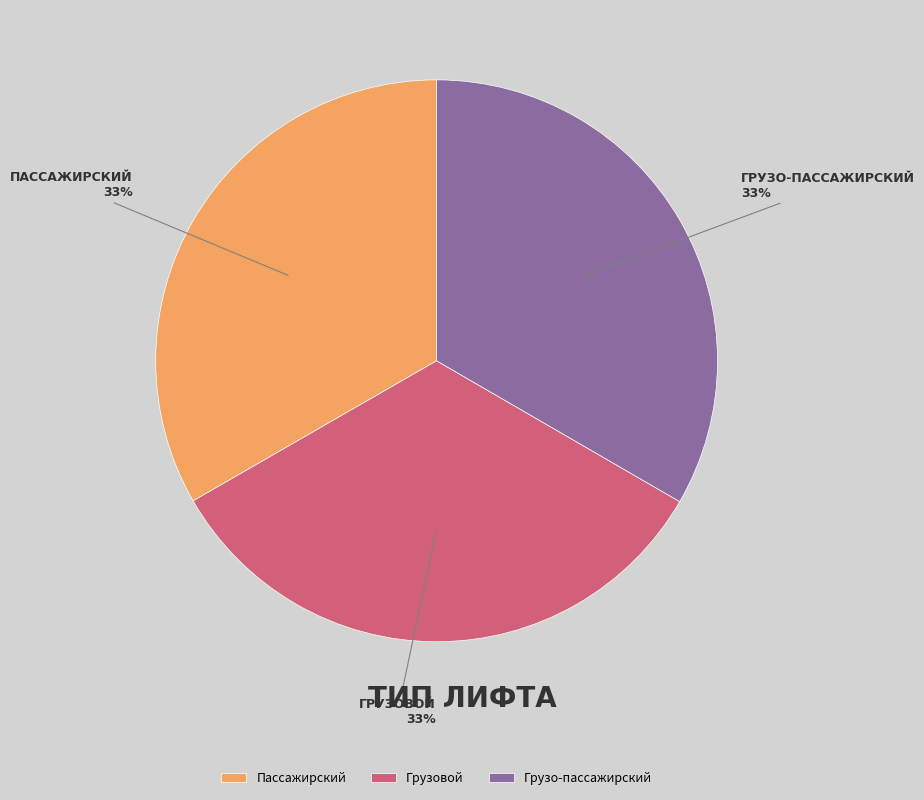

Approximately how many times larger is the value at Пассажирский compared to Грузовой?

1.0